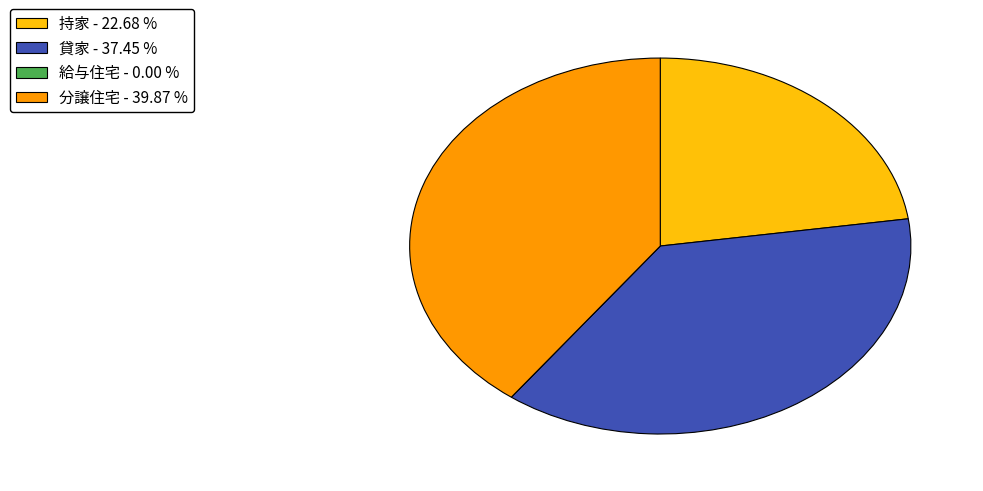

Between 貸家 and 持家, which is larger?

貸家